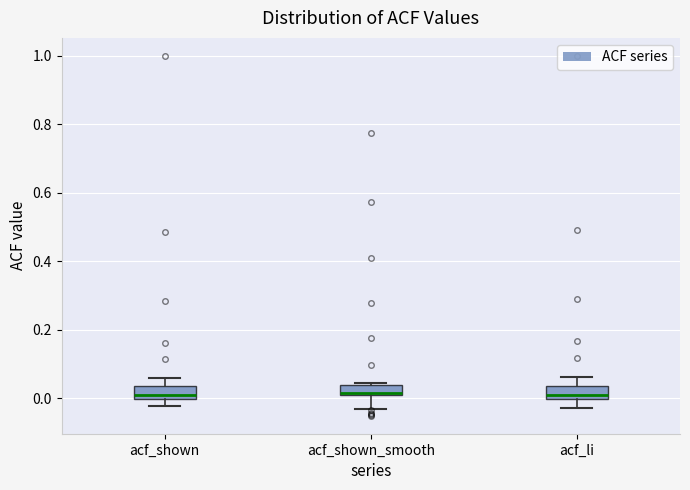

Where is the upper edge of the box for acf_shown on the y-axis? The values are not printed on the chart, so give them approximately, as read against the axis.

0.04